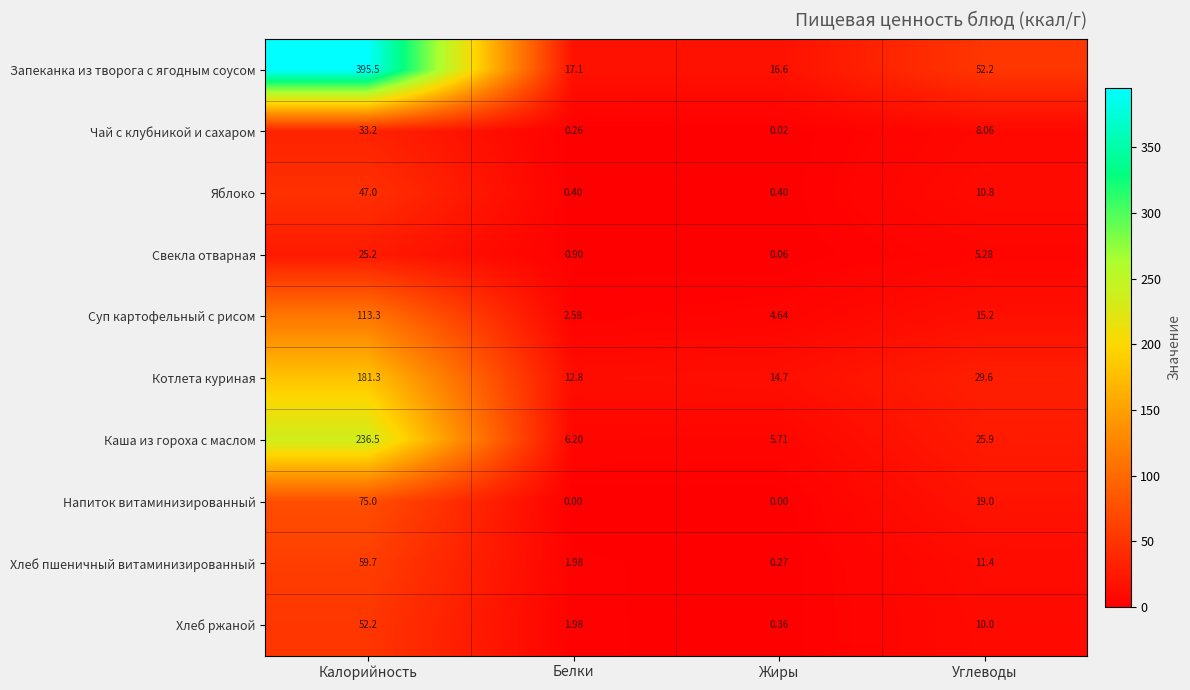

Rank the series by their maximum value, from lowest to highest.

Свекла отварная, Чай с клубникой и сахаром, Яблоко, Хлеб ржаной, Хлеб пшеничный витаминизированный, Напиток витаминизированный, Суп картофельный с рисом, Котлета куриная, Каша из гороха с маслом, Запеканка из творога с ягодным соусом